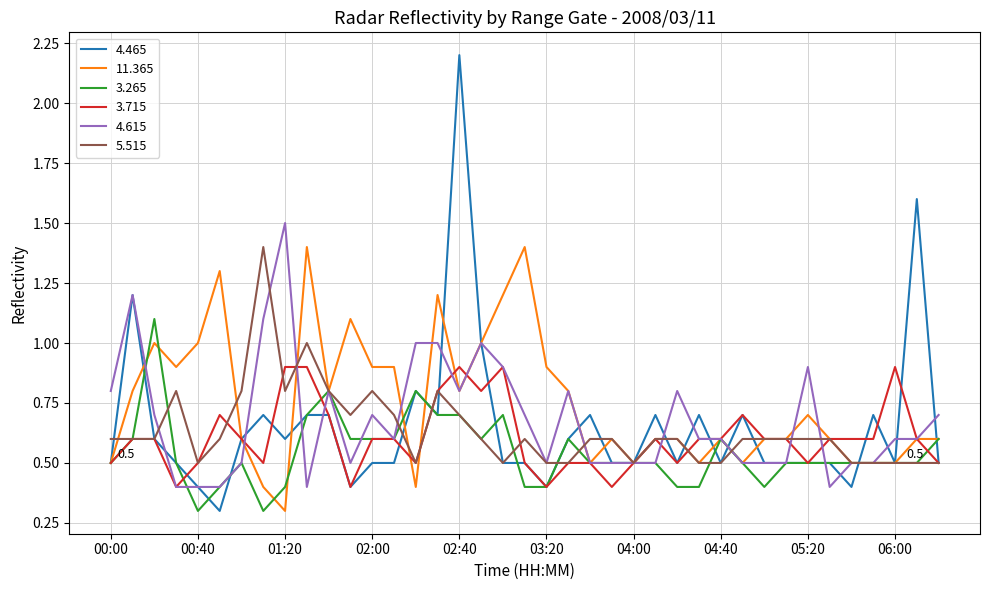

What is the highest value of the 11.365 series?

1.4